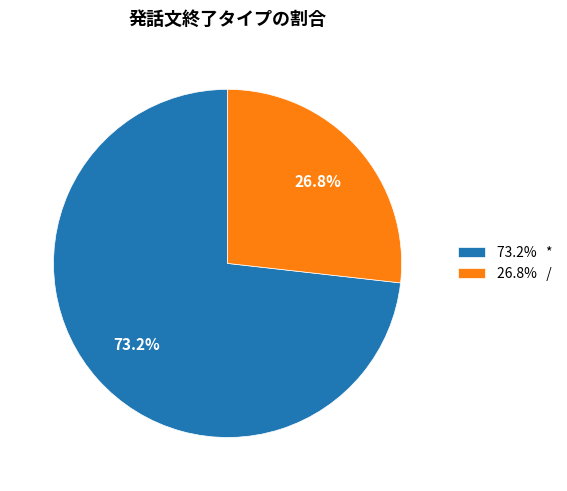

Which has a higher value, 26.8% / or 73.2% *?

73.2% *